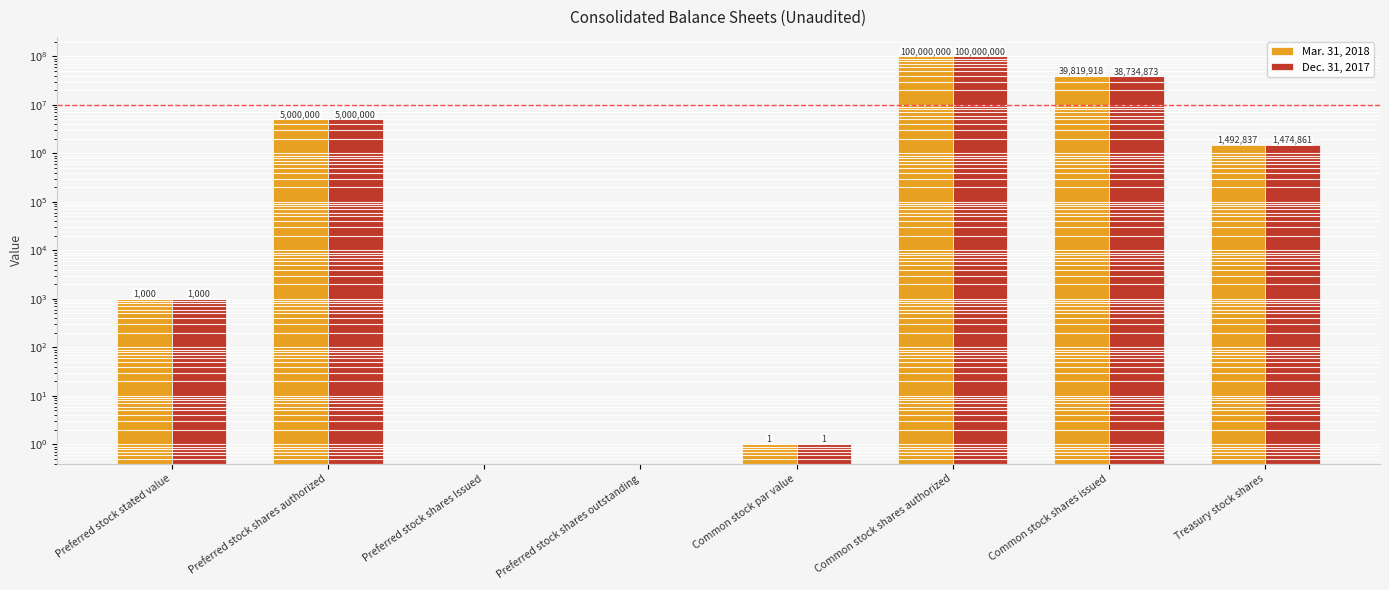

How many bars are there in each group?

2